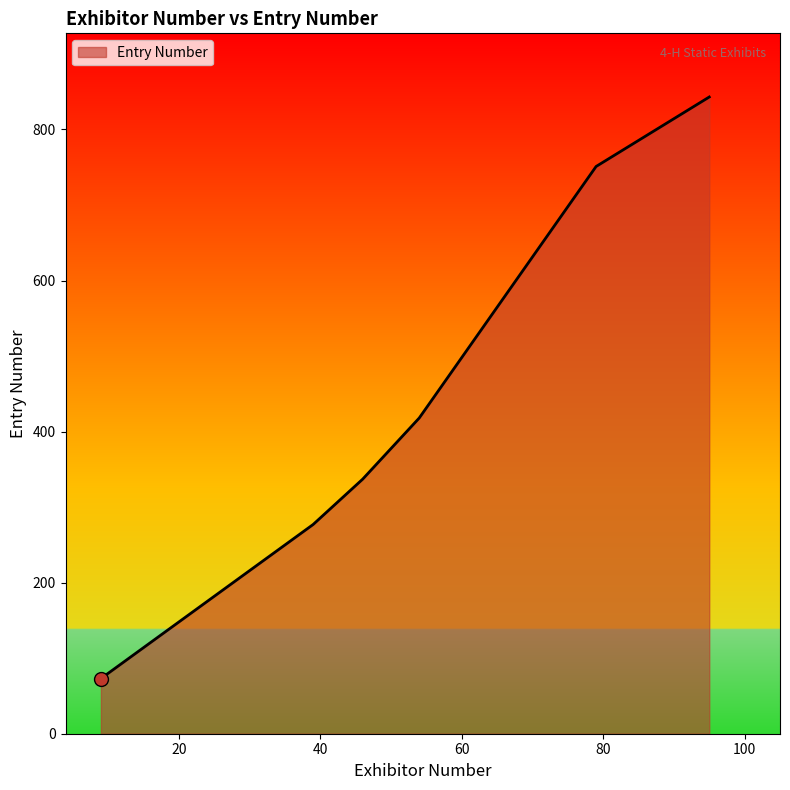

What is the sum of all values?

3190